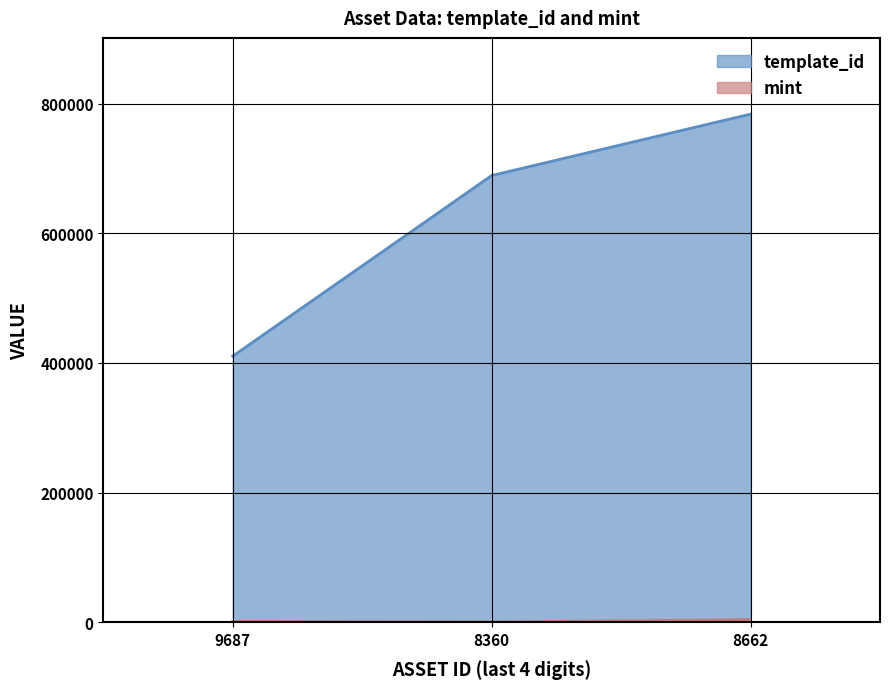

What is the difference between the template_id values at 8360 and 9687?

278581